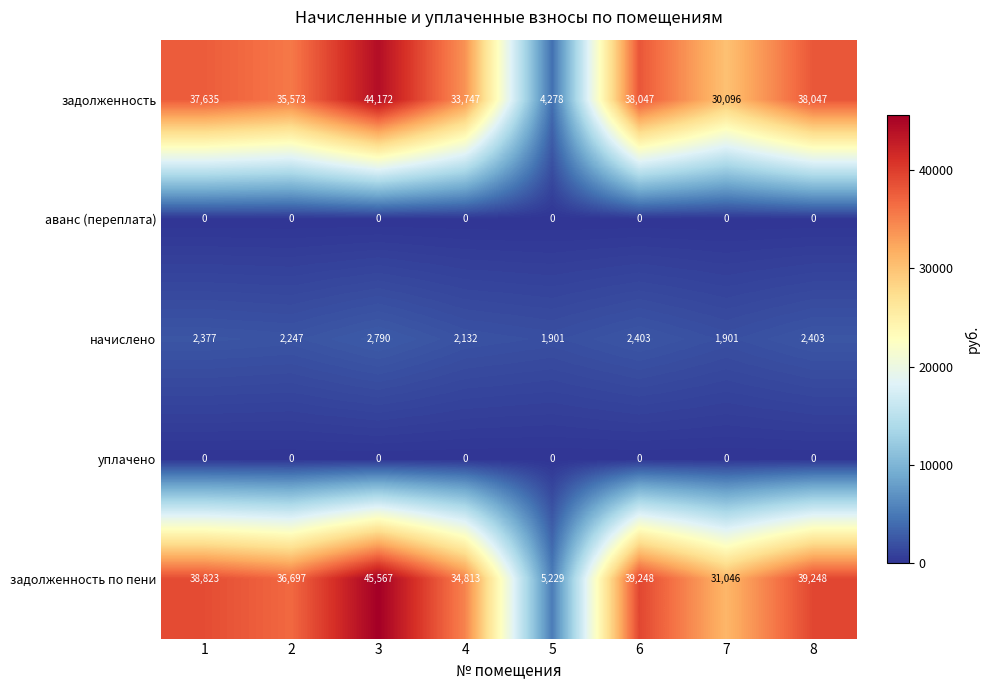

Is it true that начислено equals 1901 at 7?

True